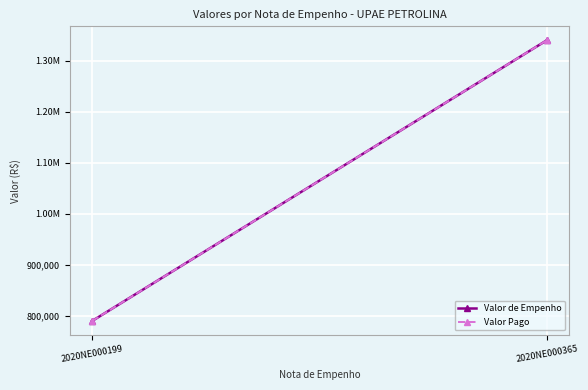

Reading right to left, what are all the values shown in this chart?

Valor de Empenho: 1339574.5	789500.0
Valor Pago: 1339574.5	789500.0